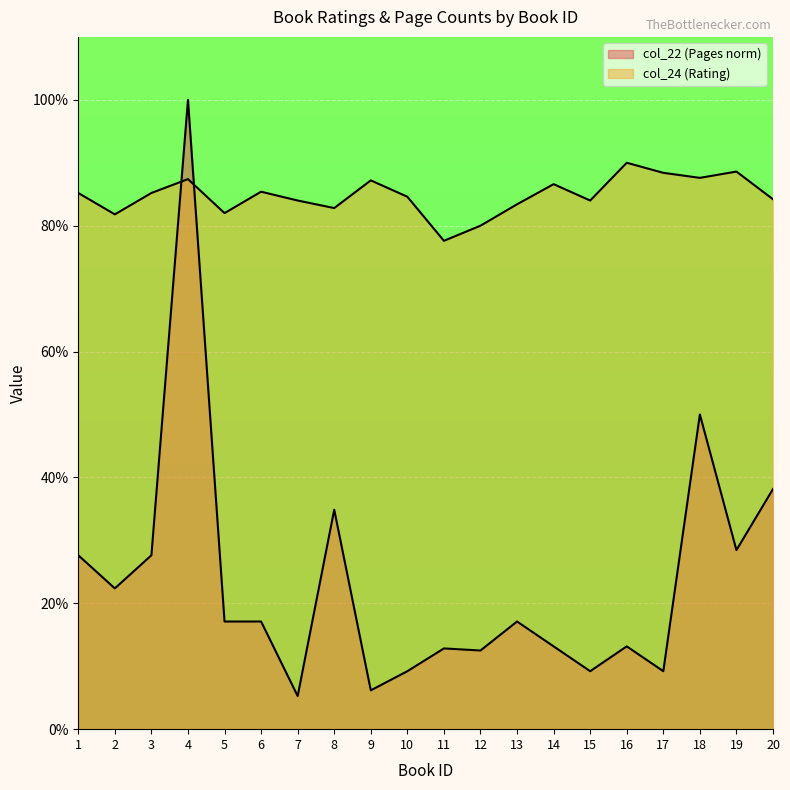

After their last crossing, which series has the higher values: col_22 (Pages norm) or col_24 (Rating)?

col_24 (Rating)